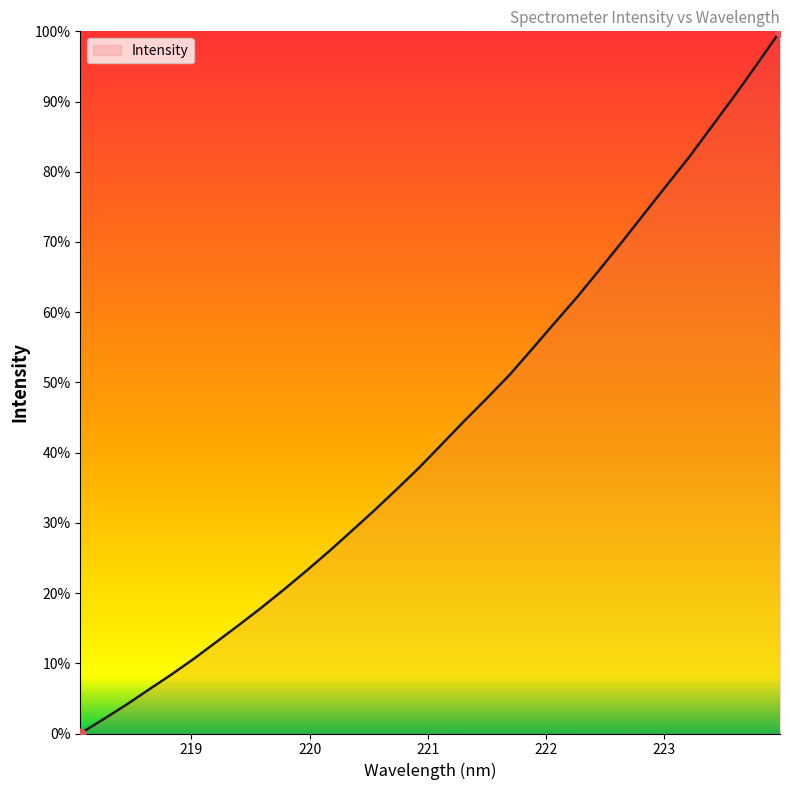

What is the greatest value displayed?

100.0